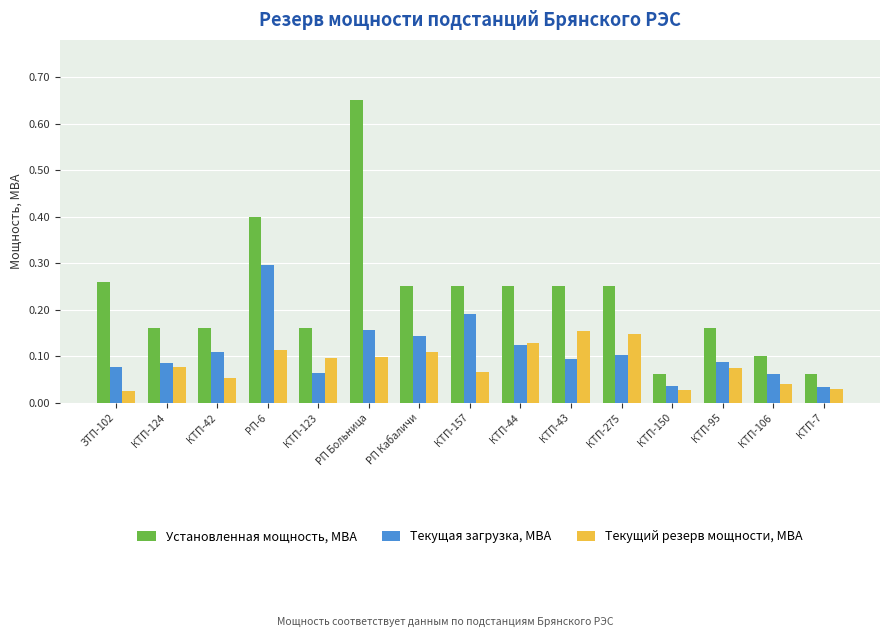

Does the chart contain any negative values?

No